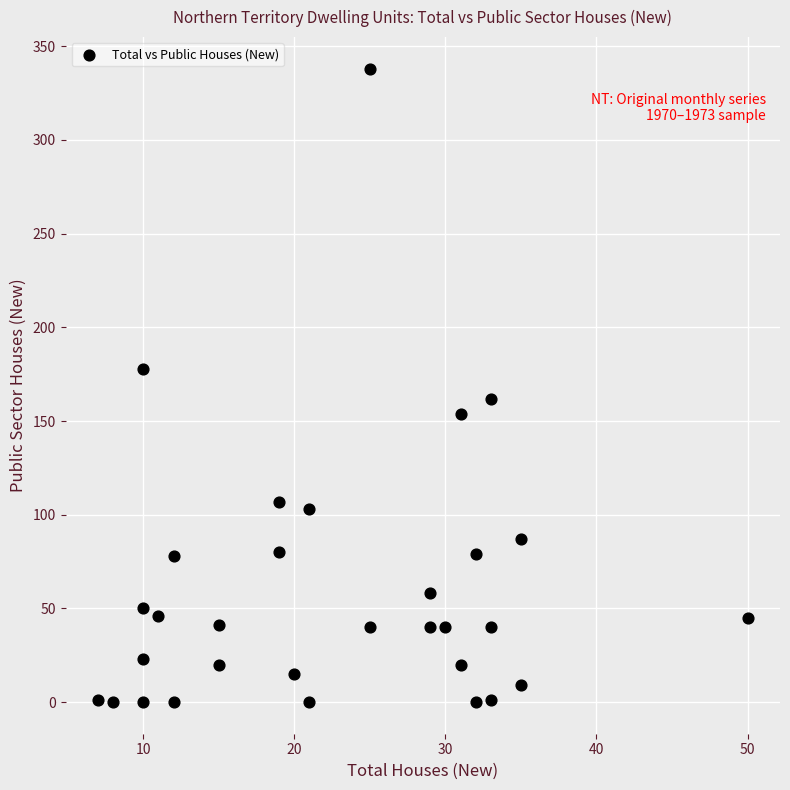

What is the range of X values (max minus min)?

43